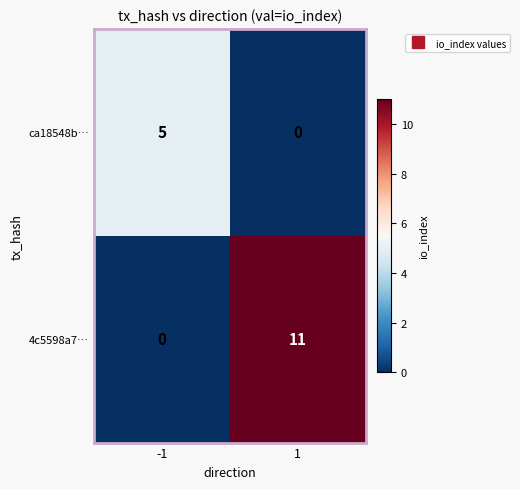

Reading left to right, list all the values displayed in this chart.

ca18548b…: 5	0
4c5598a7…: 0	11